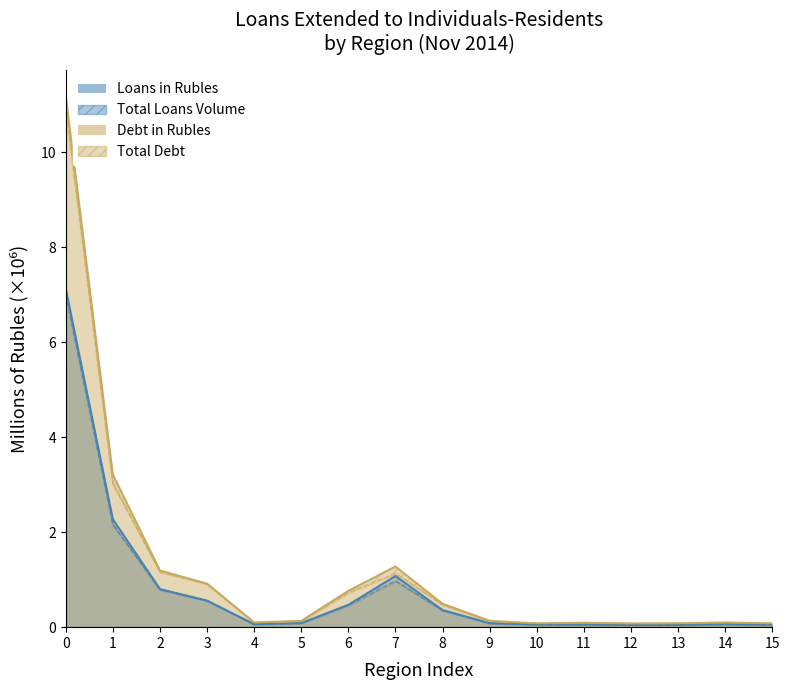

At how many categories does at least one series exceed 3?

2